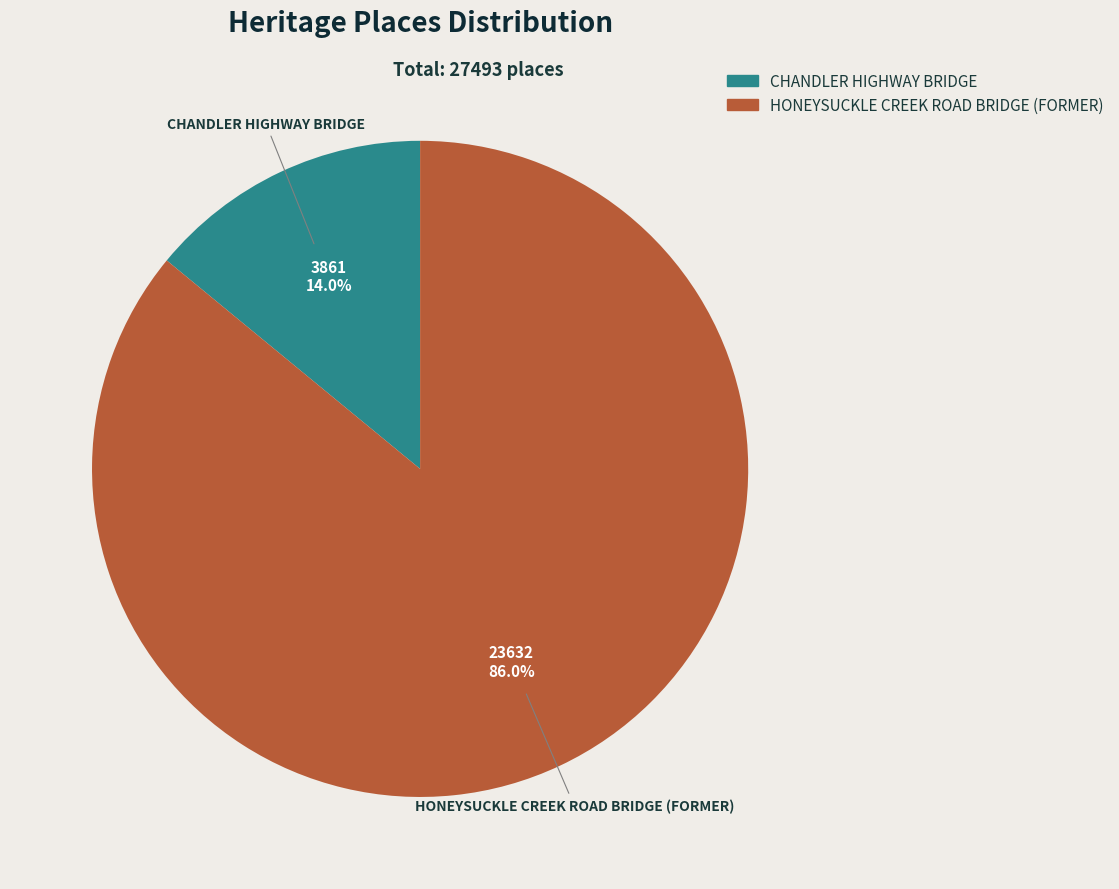

Is it true that HONEYSUCKLE CREEK ROAD BRIDGE (FORMER) is 86% of the pie?

True